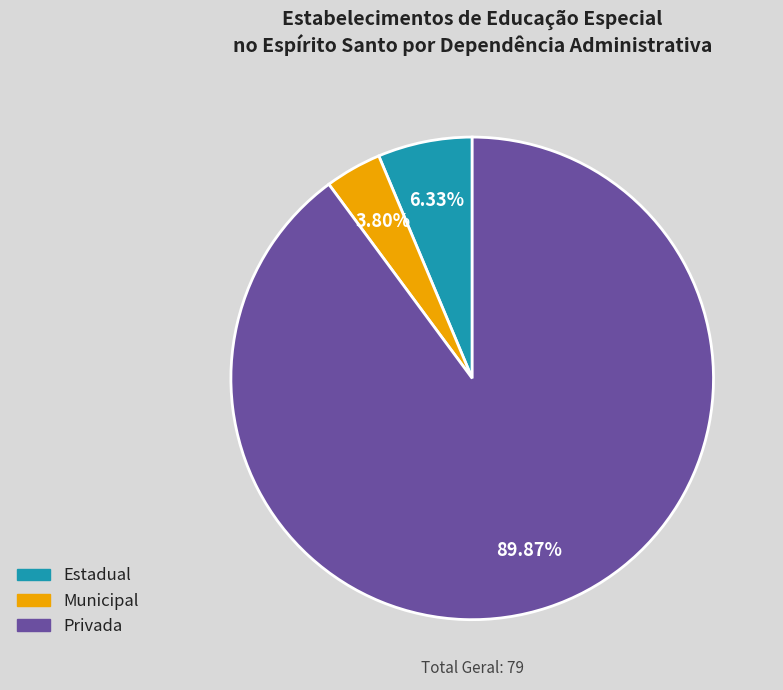

To the nearest percent, what percentage of the pie is Municipal?

4%